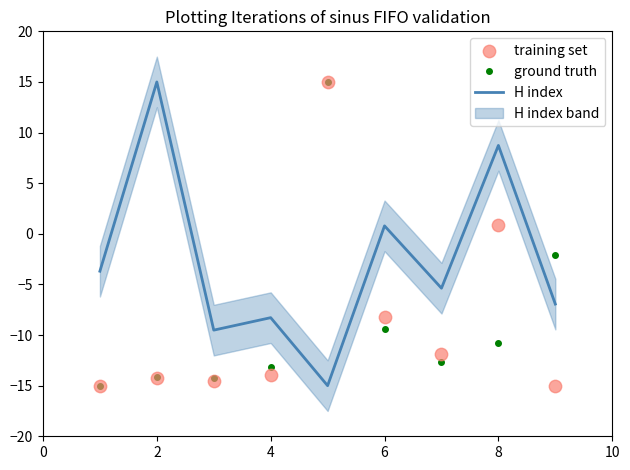

At how many categories does at least one series exceed 5?

3